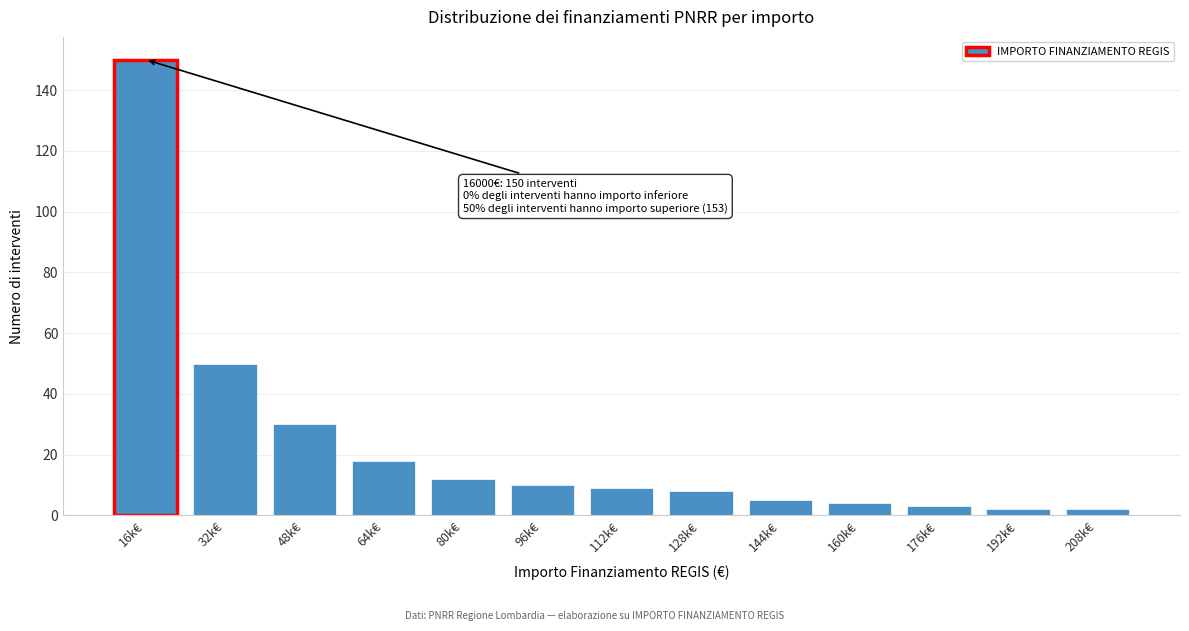

Reading left to right, transcribe all the data shown in this chart.

16k€=150	32k€=50	48k€=30	64k€=18	80k€=12	96k€=10	112k€=9	128k€=8	144k€=5	160k€=4	176k€=3	192k€=2	208k€=2